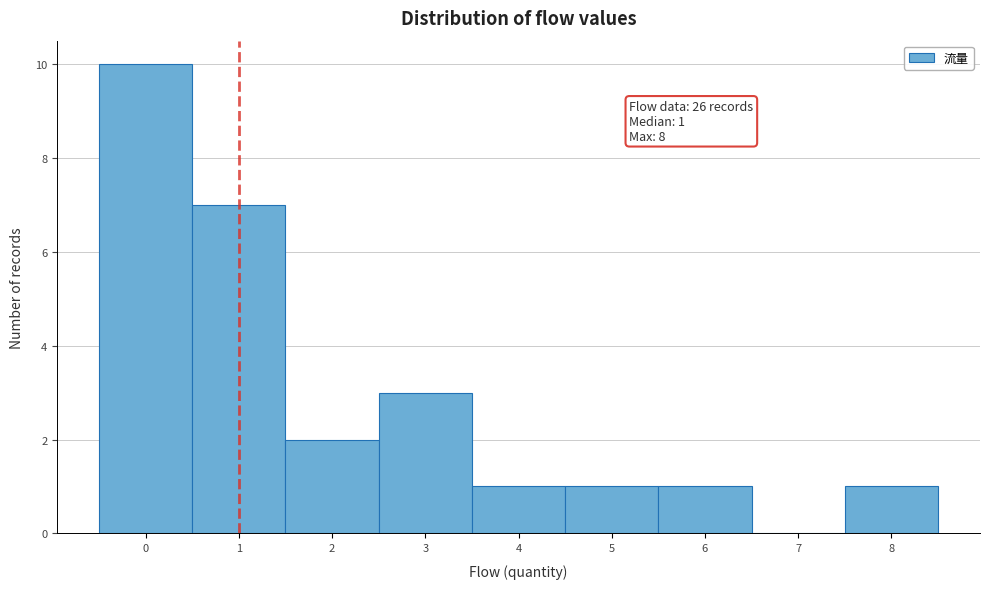

Which range on the x-axis has the tallest bar?

-0.5 to 0.5